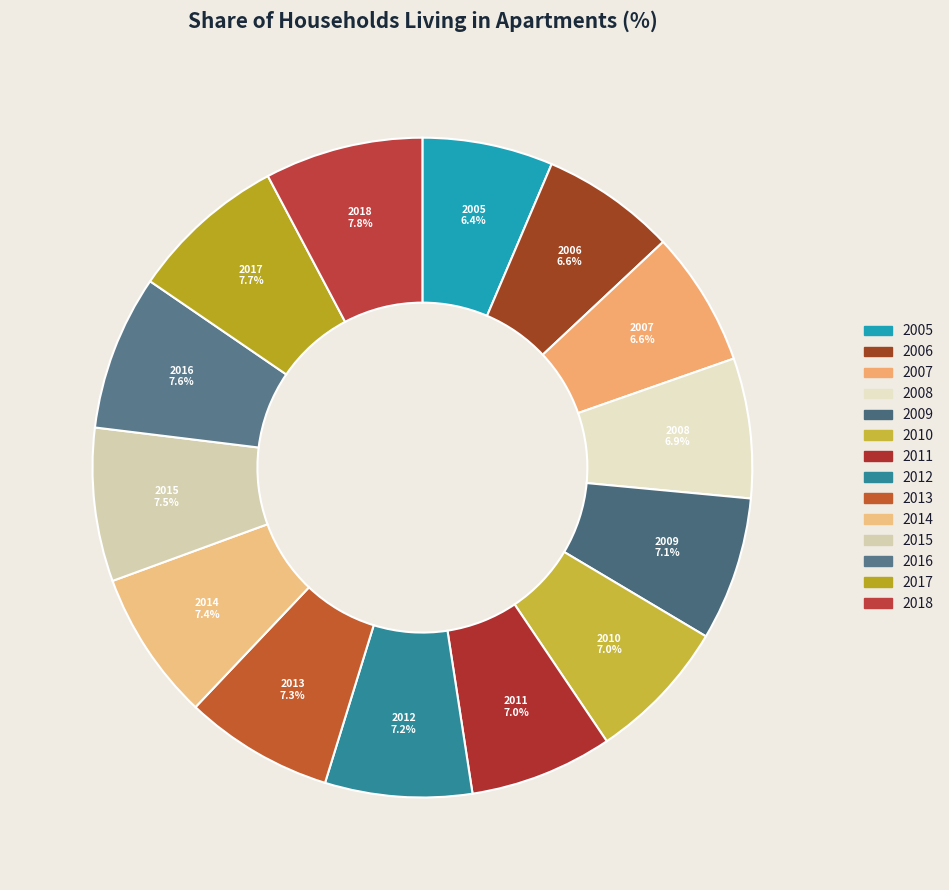

What is the ratio of the value at 2013 to the value at 2007?

1.1